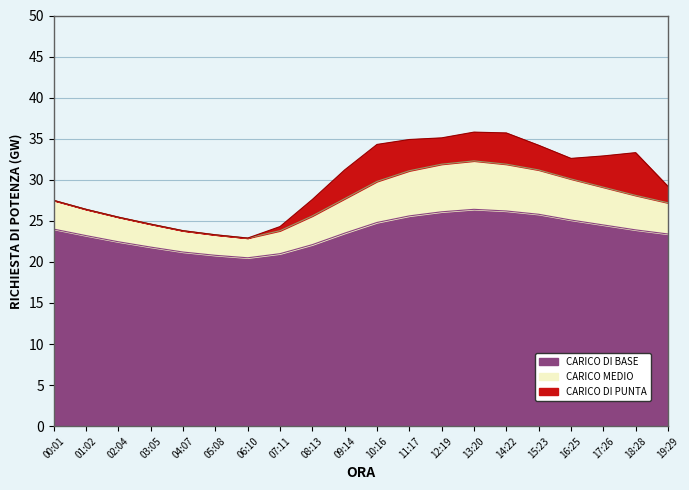

True or false: BME280_temperature has more than 0 points higher than both neighbors.

True